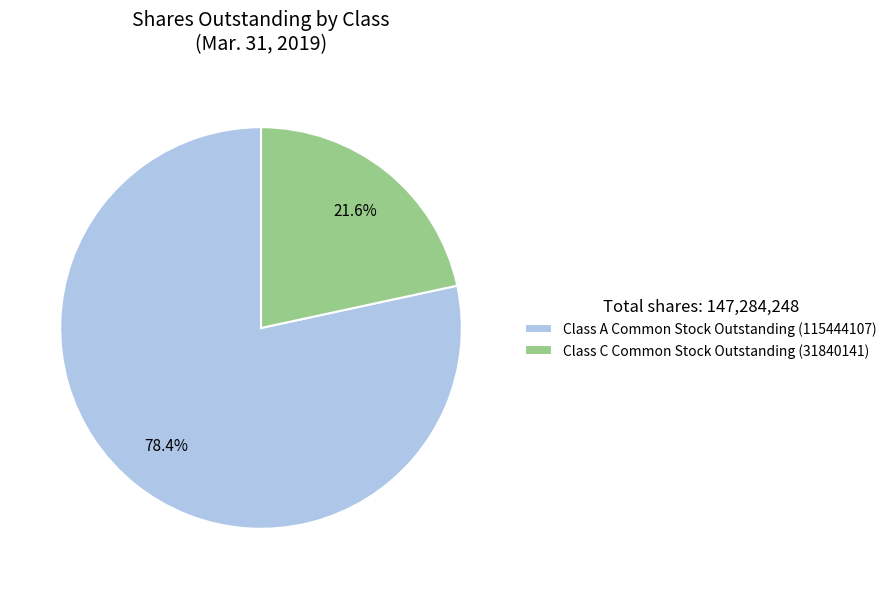

True or false: Class A Common Stock Outstanding (115444107) accounts for 72% of the total.

False